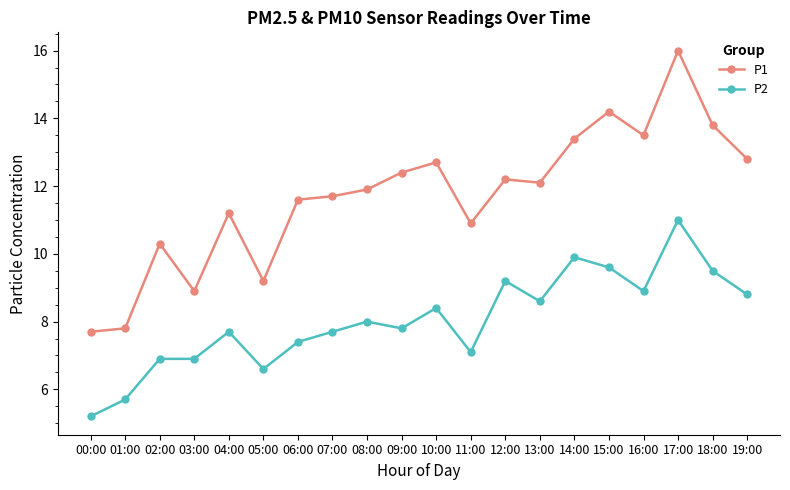

What is the smallest value displayed?

5.2